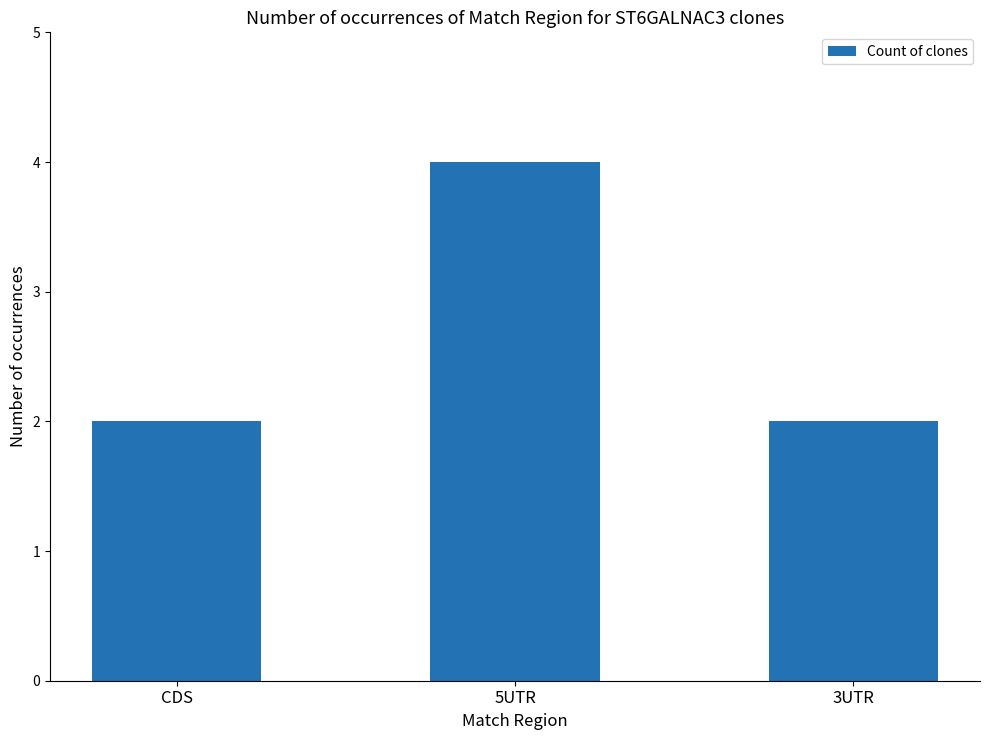

How many bars are there in total?

3